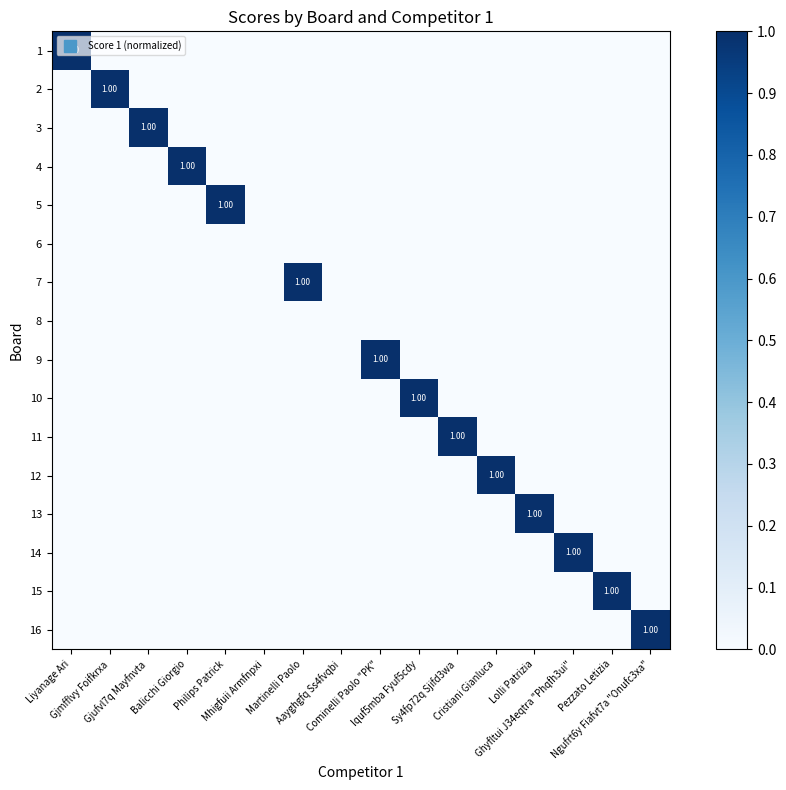

What is the difference between the maximum and minimum values in the 13 series?

1